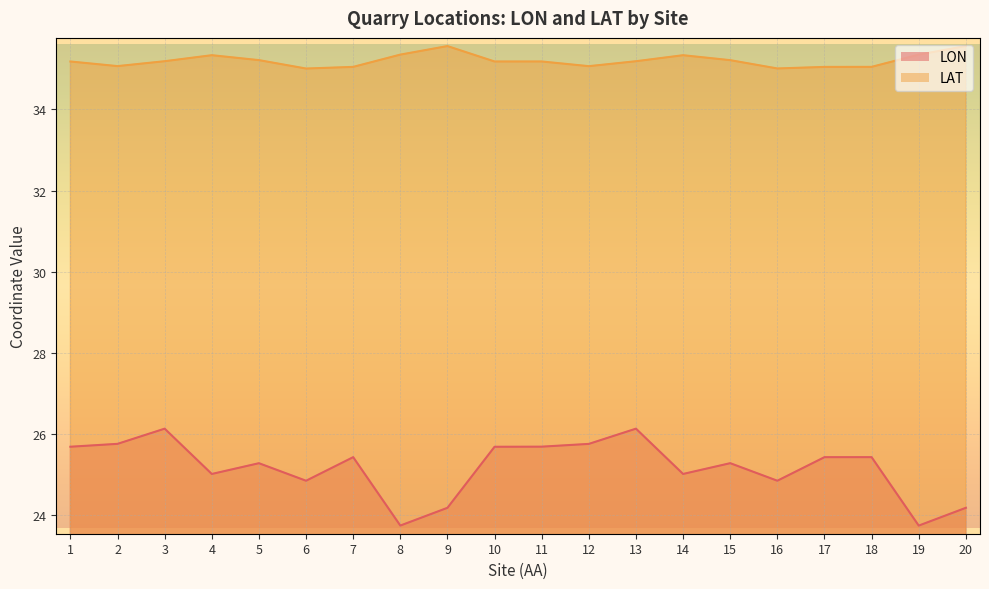

True or false: LON and LAT intersect in this chart.

False